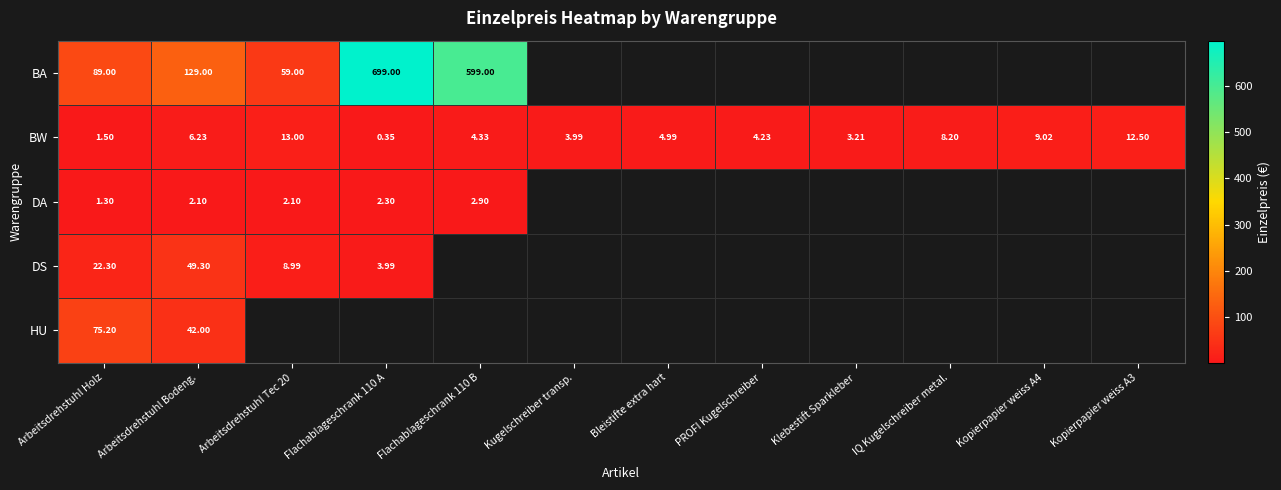

Is the value of BW at Arbeitsdrehstuhl Holz greater than the value of DS at Arbeitsdrehstuhl Tec 20?

No